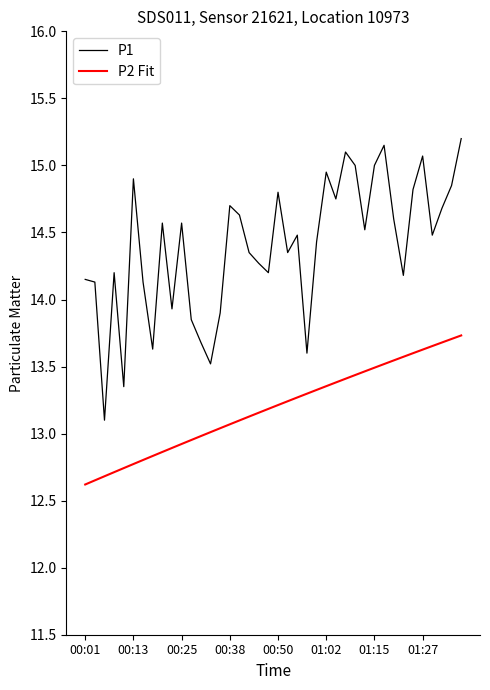

What is the lowest value of the P2 Fit series?

12.6